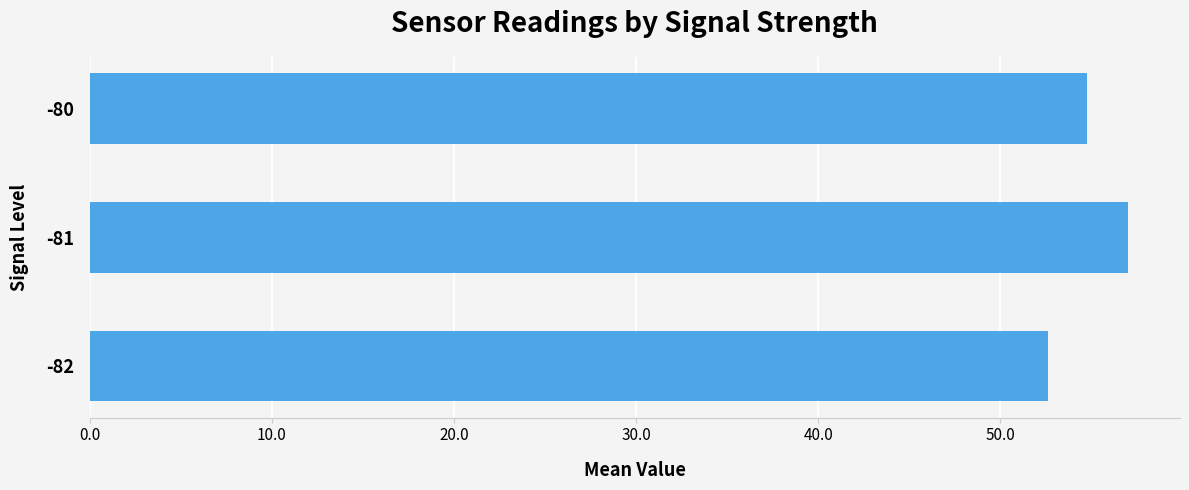

What is the greatest value displayed?

57.0